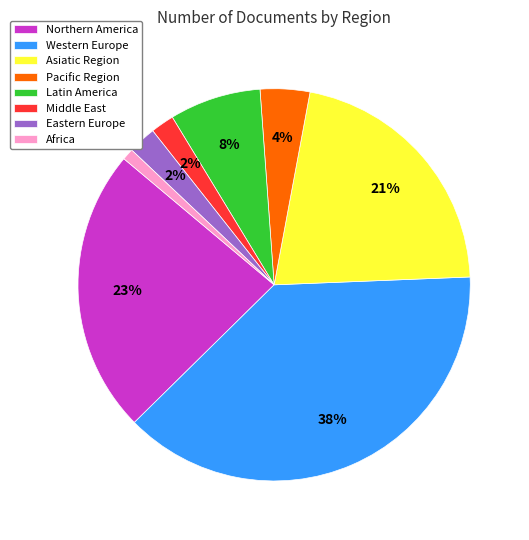

Is there any slice that represents more than half of the pie?

No